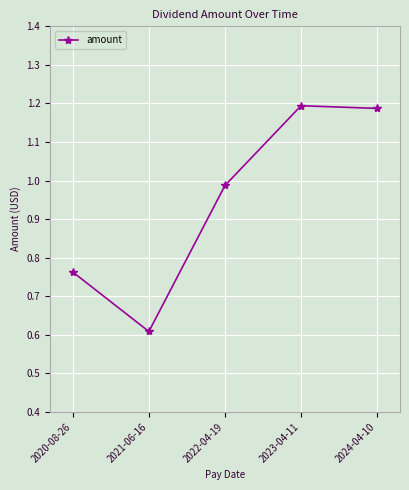

Between 2021-06-16 and 2020-08-26, which is larger?

2020-08-26